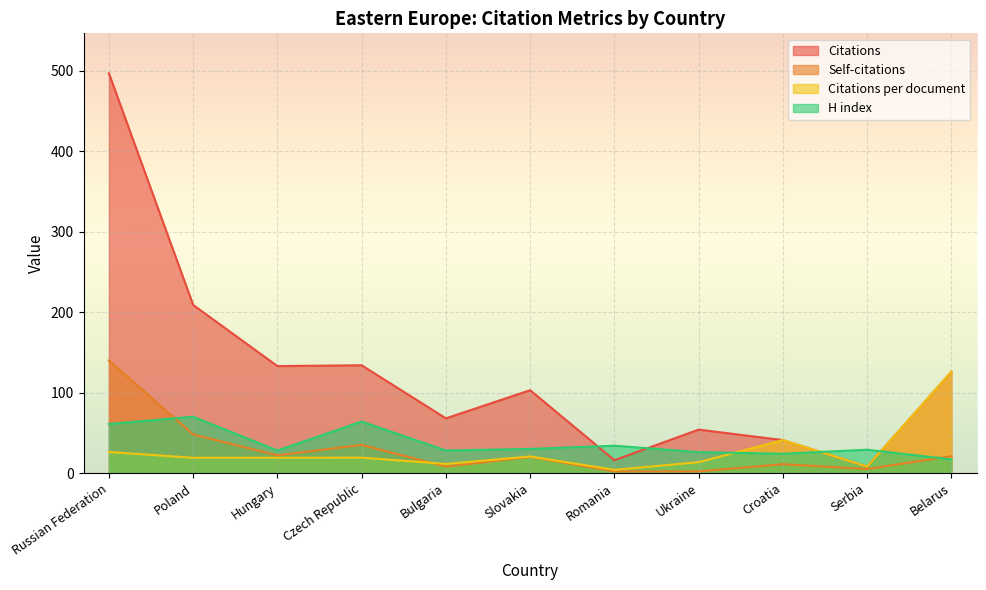

What is the difference between the maximum and minimum values in the Citations per document series?

122.0